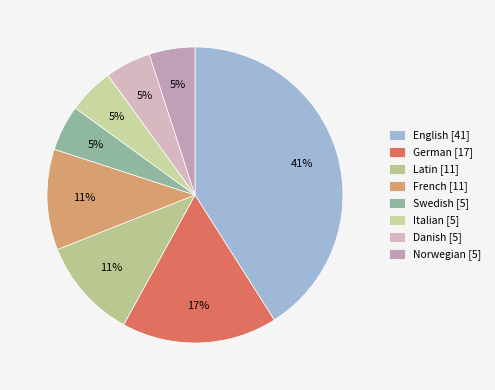

Does any single category account for the majority?

No